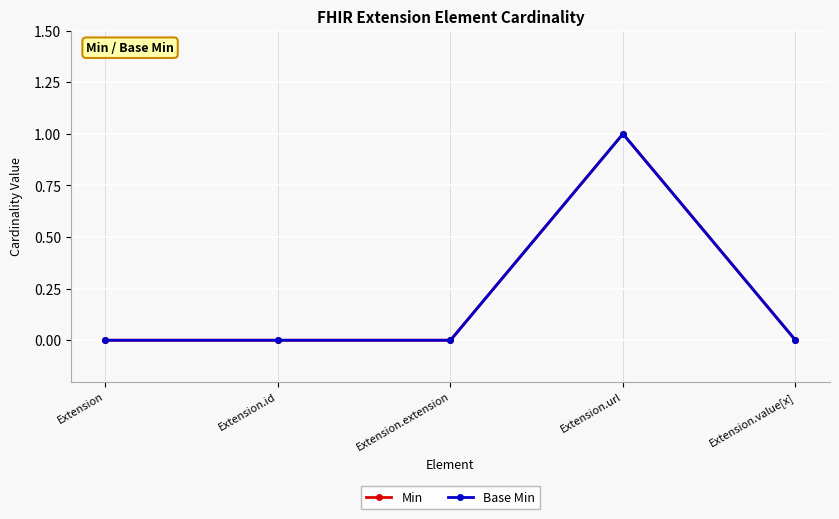

True or false: Base Min has a value of 1 at Extension.extension.

False